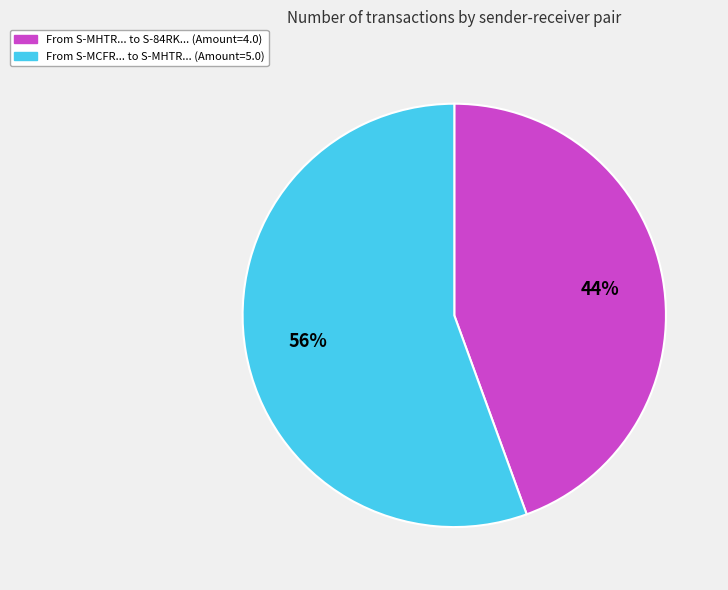

To the nearest percent, what is the combined percentage of From S-MCFR... to S-MHTR... (Amount=5.0) and From S-MHTR... to S-84RK... (Amount=4.0)?

100%